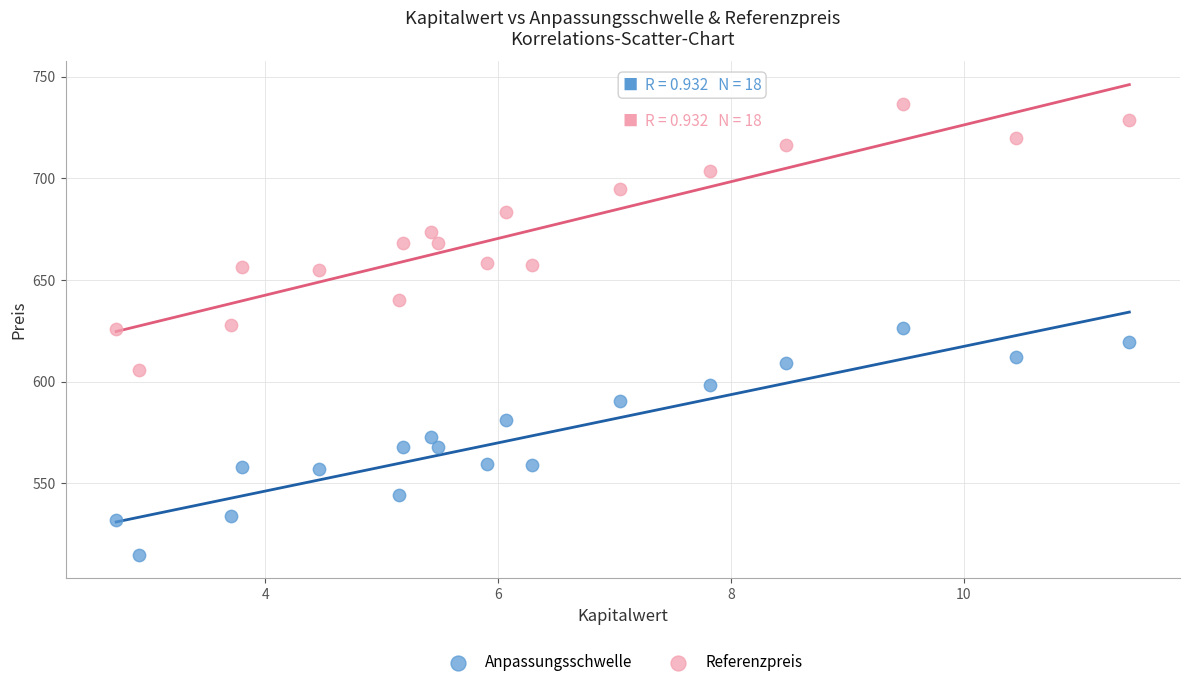

Across all data points, what is the range of X values (max minus min)?

8.7